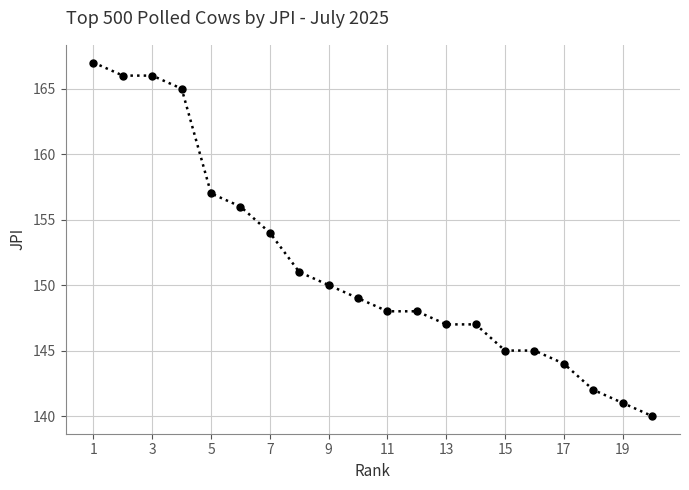

Count the number of data series in this chart.

1